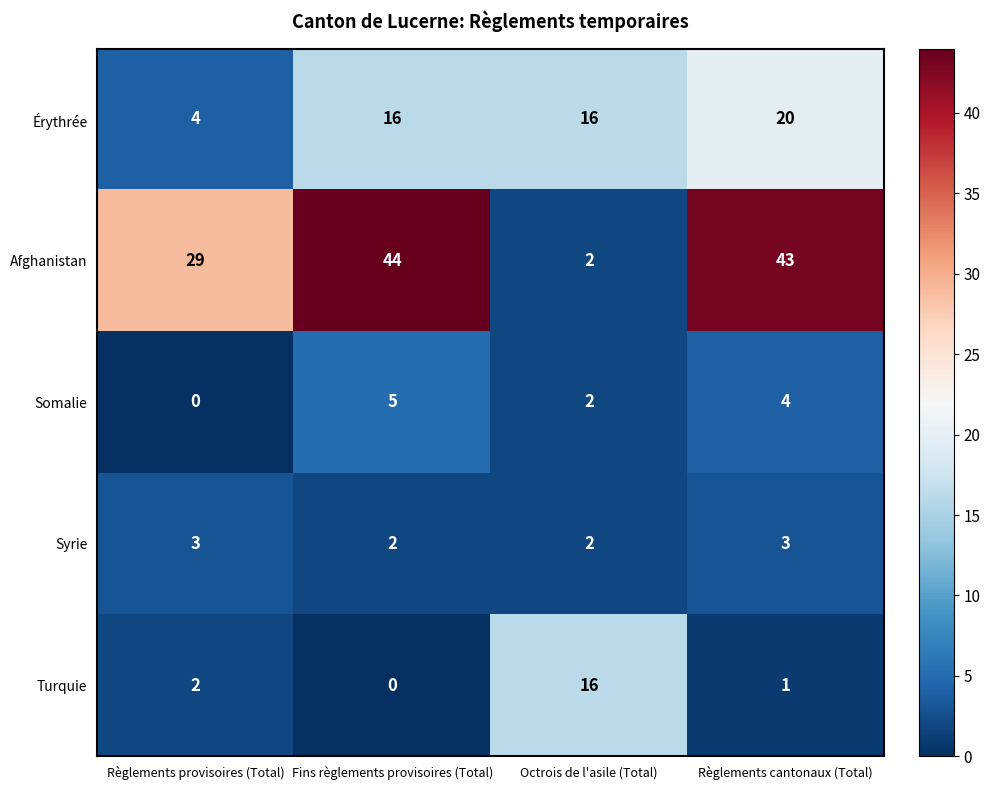

How many Syrie values are between 2 and 3?

4